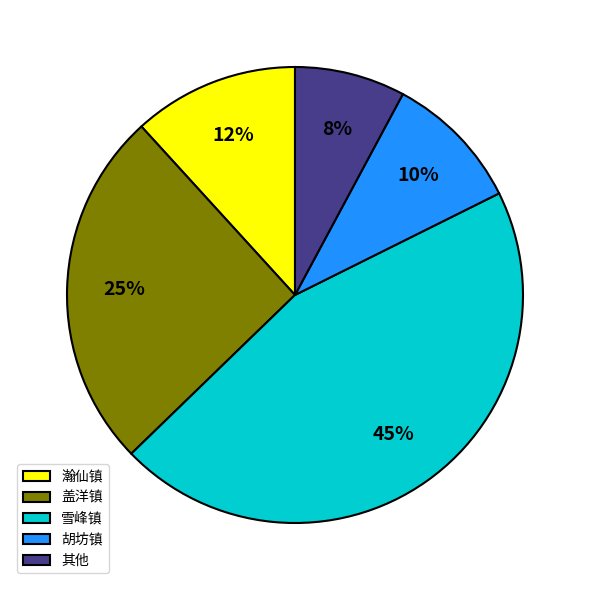

Does any single category account for the majority?

No